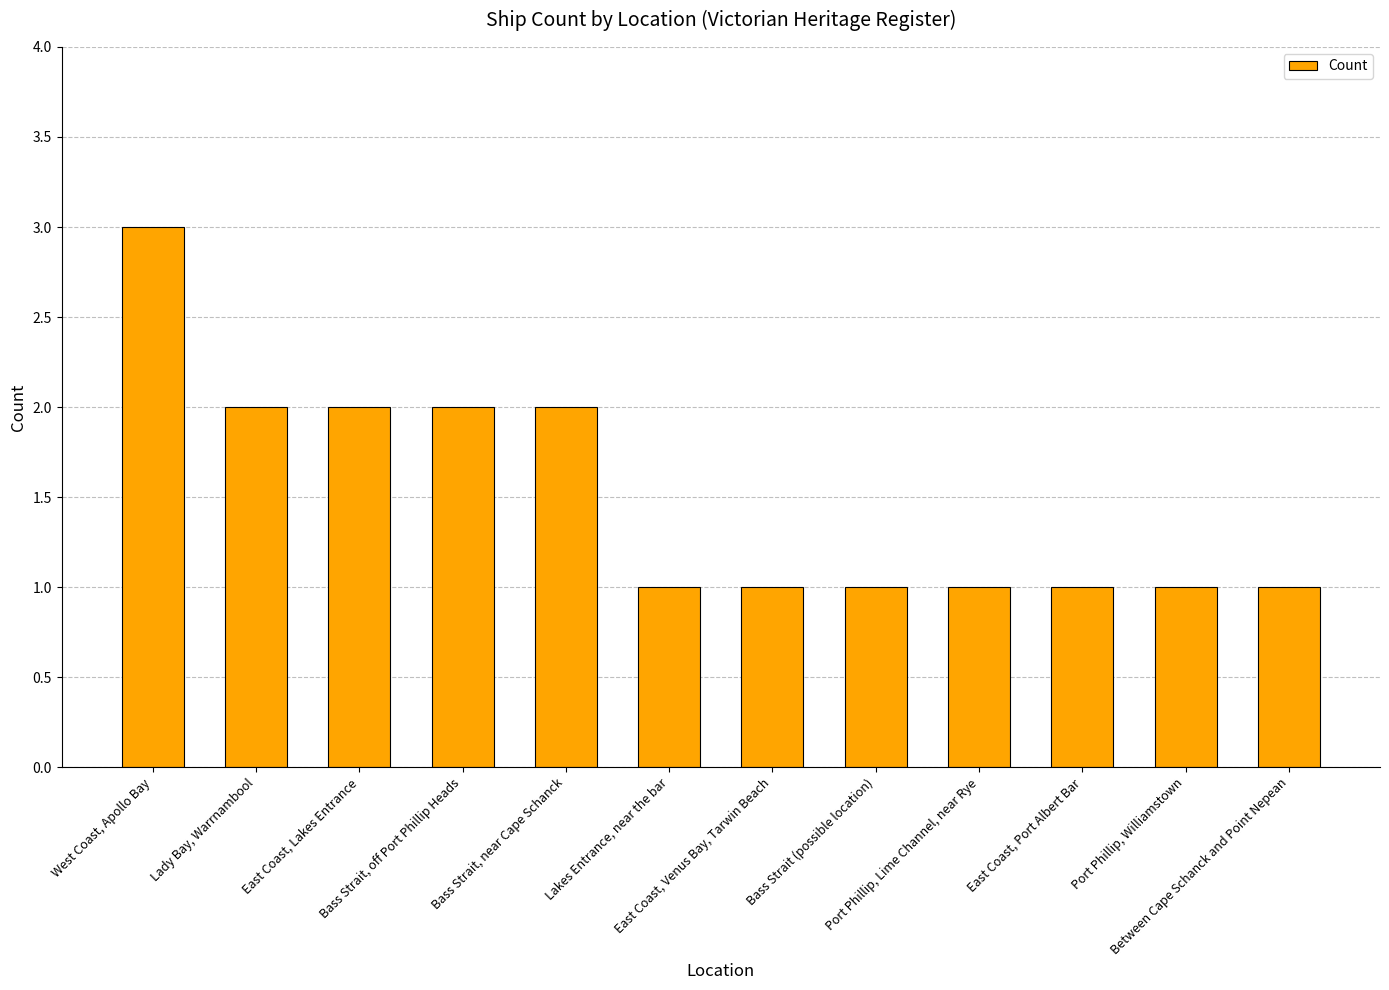

How many values are between 1 and 2?

11